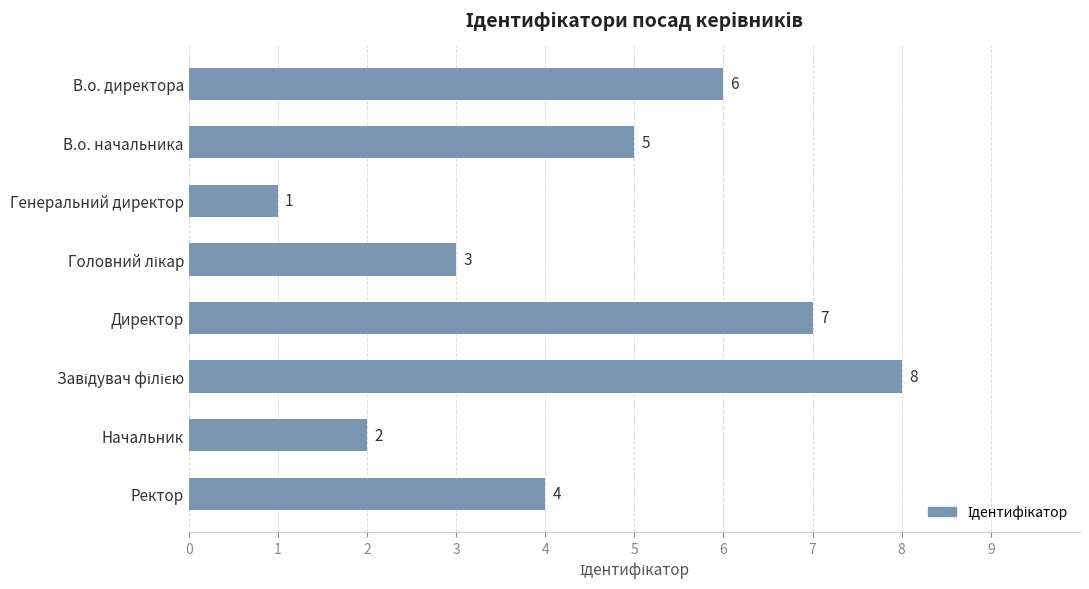

What position from the top is Генеральний директор?

3